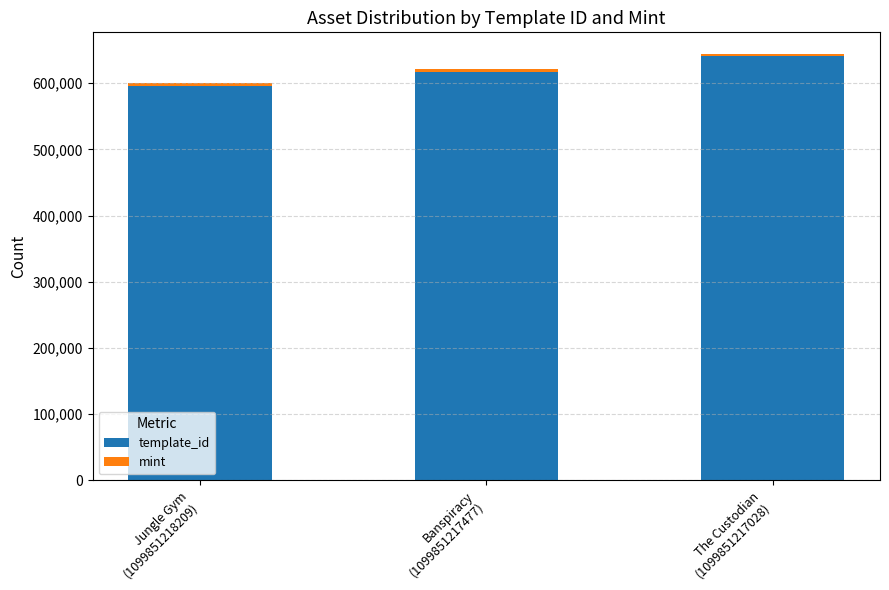

How many bars are there in total?

3